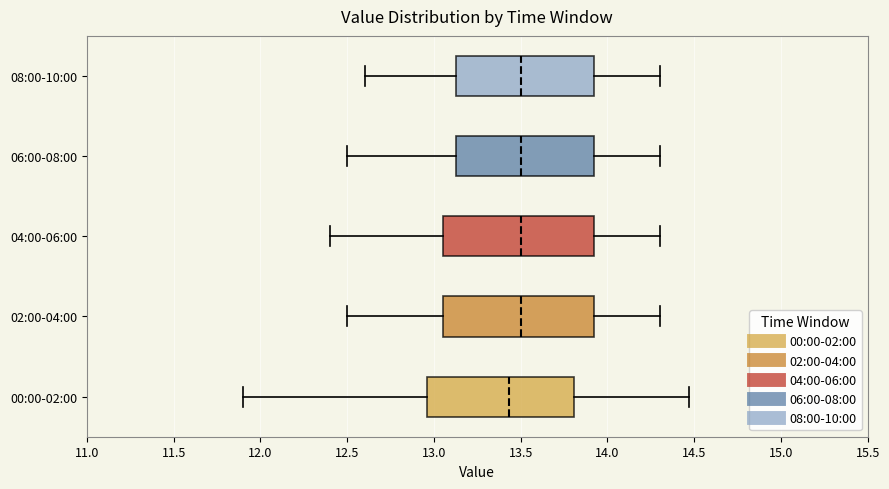

Where does the right whisker of the box for 00:00-02:00 end on the x-axis? The values are not printed on the chart, so give them approximately, as read against the axis.

14.45